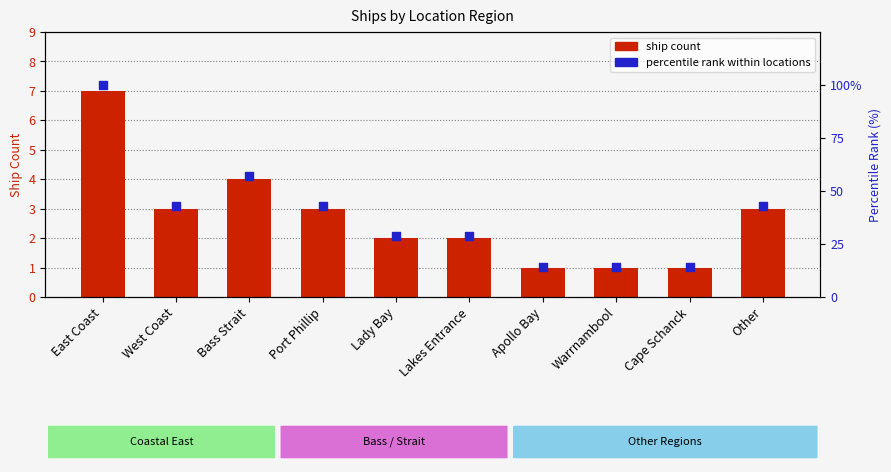

Which series contains the highest Y value?

percentile rank